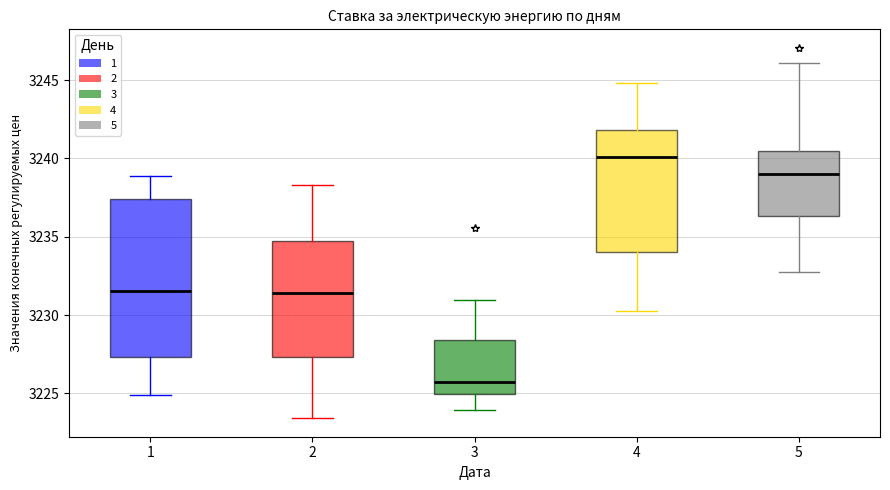

Reading left to right, transcribe this box plot: for each box, give where its median line is, the range the box spans, and where its two whiskers end, as read against the y-axis. The values are not printed on the chart, so give them approximately, as read against the axis.

1: median 3231.5, box 3227.5 to 3237.5, whiskers 3225.0 to 3239.0
2: median 3231.5, box 3227.5 to 3234.5, whiskers 3223.5 to 3238.5
3: median 3225.5, box 3225.0 to 3228.5, whiskers 3224.0 to 3231.0
4: median 3240.0, box 3234.0 to 3242.0, whiskers 3230.0 to 3245.0
5: median 3239.0, box 3236.5 to 3240.5, whiskers 3233.0 to 3246.0